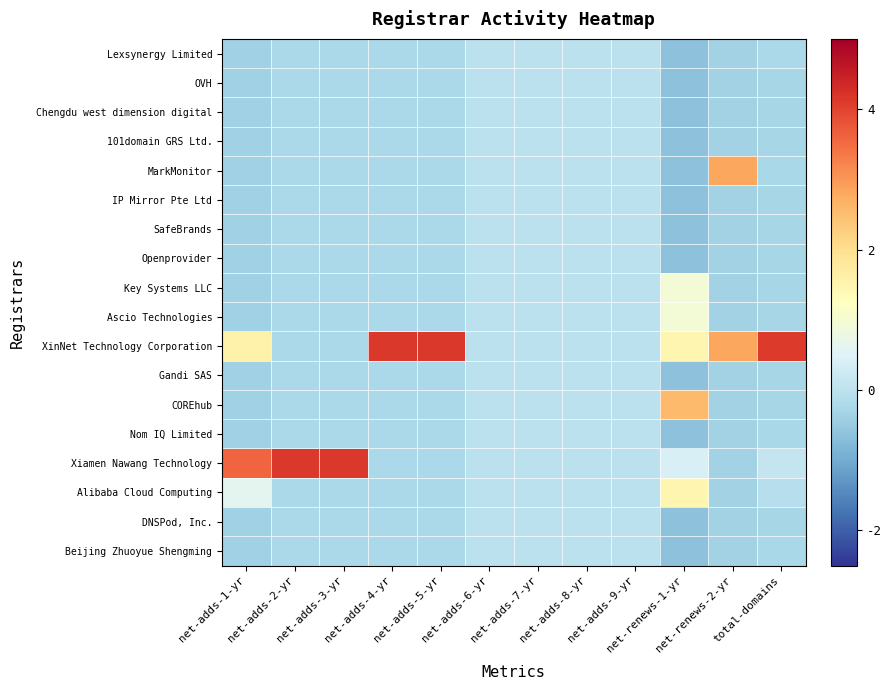

Reading left to right, list all the values displayed in this chart.

Lexsynergy Limited: net-adds-1-yr=-0.4	net-adds-2-yr=-0.2	net-adds-3-yr=-0.2	net-adds-4-yr=-0.2	net-adds-5-yr=-0.2	net-adds-6-yr=0.0	net-adds-7-yr=0.0	net-adds-8-yr=0.0	net-adds-9-yr=0.0	net-renews-1-yr=-0.7	net-renews-2-yr=-0.4	total-domains=-0.2
OVH: net-adds-1-yr=-0.4	net-adds-2-yr=-0.2	net-adds-3-yr=-0.2	net-adds-4-yr=-0.2	net-adds-5-yr=-0.2	net-adds-6-yr=0.0	net-adds-7-yr=0.0	net-adds-8-yr=0.0	net-adds-9-yr=0.0	net-renews-1-yr=-0.7	net-renews-2-yr=-0.4	total-domains=-0.3
Chengdu west dimension digital: net-adds-1-yr=-0.4	net-adds-2-yr=-0.2	net-adds-3-yr=-0.2	net-adds-4-yr=-0.2	net-adds-5-yr=-0.2	net-adds-6-yr=0.0	net-adds-7-yr=0.0	net-adds-8-yr=0.0	net-adds-9-yr=0.0	net-renews-1-yr=-0.7	net-renews-2-yr=-0.4	total-domains=-0.3
101domain GRS Ltd.: net-adds-1-yr=-0.4	net-adds-2-yr=-0.2	net-adds-3-yr=-0.2	net-adds-4-yr=-0.2	net-adds-5-yr=-0.2	net-adds-6-yr=0.0	net-adds-7-yr=0.0	net-adds-8-yr=0.0	net-adds-9-yr=0.0	net-renews-1-yr=-0.7	net-renews-2-yr=-0.4	total-domains=-0.3
MarkMonitor: net-adds-1-yr=-0.4	net-adds-2-yr=-0.2	net-adds-3-yr=-0.2	net-adds-4-yr=-0.2	net-adds-5-yr=-0.2	net-adds-6-yr=0.0	net-adds-7-yr=0.0	net-adds-8-yr=0.0	net-adds-9-yr=0.0	net-renews-1-yr=-0.7	net-renews-2-yr=2.8	total-domains=-0.3
IP Mirror Pte Ltd: net-adds-1-yr=-0.4	net-adds-2-yr=-0.2	net-adds-3-yr=-0.2	net-adds-4-yr=-0.2	net-adds-5-yr=-0.2	net-adds-6-yr=0.0	net-adds-7-yr=0.0	net-adds-8-yr=0.0	net-adds-9-yr=0.0	net-renews-1-yr=-0.7	net-renews-2-yr=-0.4	total-domains=-0.3
SafeBrands: net-adds-1-yr=-0.4	net-adds-2-yr=-0.2	net-adds-3-yr=-0.2	net-adds-4-yr=-0.2	net-adds-5-yr=-0.2	net-adds-6-yr=0.0	net-adds-7-yr=0.0	net-adds-8-yr=0.0	net-adds-9-yr=0.0	net-renews-1-yr=-0.7	net-renews-2-yr=-0.4	total-domains=-0.3
Openprovider: net-adds-1-yr=-0.4	net-adds-2-yr=-0.2	net-adds-3-yr=-0.2	net-adds-4-yr=-0.2	net-adds-5-yr=-0.2	net-adds-6-yr=0.0	net-adds-7-yr=0.0	net-adds-8-yr=0.0	net-adds-9-yr=0.0	net-renews-1-yr=-0.7	net-renews-2-yr=-0.4	total-domains=-0.3
Key Systems LLC: net-adds-1-yr=-0.4	net-adds-2-yr=-0.2	net-adds-3-yr=-0.2	net-adds-4-yr=-0.2	net-adds-5-yr=-0.2	net-adds-6-yr=0.0	net-adds-7-yr=0.0	net-adds-8-yr=0.0	net-adds-9-yr=0.0	net-renews-1-yr=0.9	net-renews-2-yr=-0.4	total-domains=-0.3
Ascio Technologies: net-adds-1-yr=-0.4	net-adds-2-yr=-0.2	net-adds-3-yr=-0.2	net-adds-4-yr=-0.2	net-adds-5-yr=-0.2	net-adds-6-yr=0.0	net-adds-7-yr=0.0	net-adds-8-yr=0.0	net-adds-9-yr=0.0	net-renews-1-yr=0.9	net-renews-2-yr=-0.4	total-domains=-0.3
XinNet Technology Corporation: net-adds-1-yr=1.6	net-adds-2-yr=-0.2	net-adds-3-yr=-0.2	net-adds-4-yr=4.1	net-adds-5-yr=4.1	net-adds-6-yr=0.0	net-adds-7-yr=0.0	net-adds-8-yr=0.0	net-adds-9-yr=0.0	net-renews-1-yr=1.5	net-renews-2-yr=2.8	total-domains=4.1
Gandi SAS: net-adds-1-yr=-0.4	net-adds-2-yr=-0.2	net-adds-3-yr=-0.2	net-adds-4-yr=-0.2	net-adds-5-yr=-0.2	net-adds-6-yr=0.0	net-adds-7-yr=0.0	net-adds-8-yr=0.0	net-adds-9-yr=0.0	net-renews-1-yr=-0.7	net-renews-2-yr=-0.4	total-domains=-0.3
COREhub: net-adds-1-yr=-0.4	net-adds-2-yr=-0.2	net-adds-3-yr=-0.2	net-adds-4-yr=-0.2	net-adds-5-yr=-0.2	net-adds-6-yr=0.0	net-adds-7-yr=0.0	net-adds-8-yr=0.0	net-adds-9-yr=0.0	net-renews-1-yr=2.6	net-renews-2-yr=-0.4	total-domains=-0.3
Nom IQ Limited: net-adds-1-yr=-0.4	net-adds-2-yr=-0.2	net-adds-3-yr=-0.2	net-adds-4-yr=-0.2	net-adds-5-yr=-0.2	net-adds-6-yr=0.0	net-adds-7-yr=0.0	net-adds-8-yr=0.0	net-adds-9-yr=0.0	net-renews-1-yr=-0.7	net-renews-2-yr=-0.4	total-domains=-0.3
Xiamen Nawang Technology: net-adds-1-yr=3.6	net-adds-2-yr=4.1	net-adds-3-yr=4.1	net-adds-4-yr=-0.2	net-adds-5-yr=-0.2	net-adds-6-yr=0.0	net-adds-7-yr=0.0	net-adds-8-yr=0.0	net-adds-9-yr=0.0	net-renews-1-yr=0.4	net-renews-2-yr=-0.4	total-domains=0.1
Alibaba Cloud Computing: net-adds-1-yr=0.6	net-adds-2-yr=-0.2	net-adds-3-yr=-0.2	net-adds-4-yr=-0.2	net-adds-5-yr=-0.2	net-adds-6-yr=0.0	net-adds-7-yr=0.0	net-adds-8-yr=0.0	net-adds-9-yr=0.0	net-renews-1-yr=1.5	net-renews-2-yr=-0.4	total-domains=-0.1
DNSPod, Inc.: net-adds-1-yr=-0.4	net-adds-2-yr=-0.2	net-adds-3-yr=-0.2	net-adds-4-yr=-0.2	net-adds-5-yr=-0.2	net-adds-6-yr=0.0	net-adds-7-yr=0.0	net-adds-8-yr=0.0	net-adds-9-yr=0.0	net-renews-1-yr=-0.7	net-renews-2-yr=-0.4	total-domains=-0.3
Beijing Zhuoyue Shengming: net-adds-1-yr=-0.4	net-adds-2-yr=-0.2	net-adds-3-yr=-0.2	net-adds-4-yr=-0.2	net-adds-5-yr=-0.2	net-adds-6-yr=0.0	net-adds-7-yr=0.0	net-adds-8-yr=0.0	net-adds-9-yr=0.0	net-renews-1-yr=-0.7	net-renews-2-yr=-0.4	total-domains=-0.3